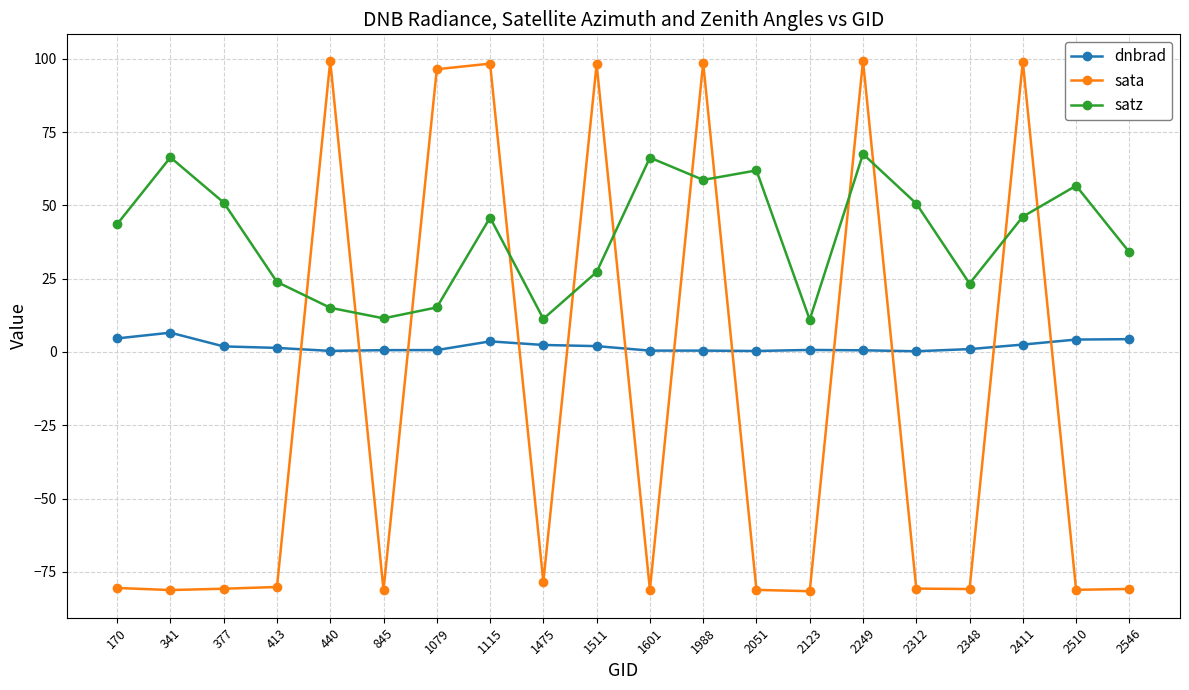

True or false: satz has more than 0 interior local peaks.

True